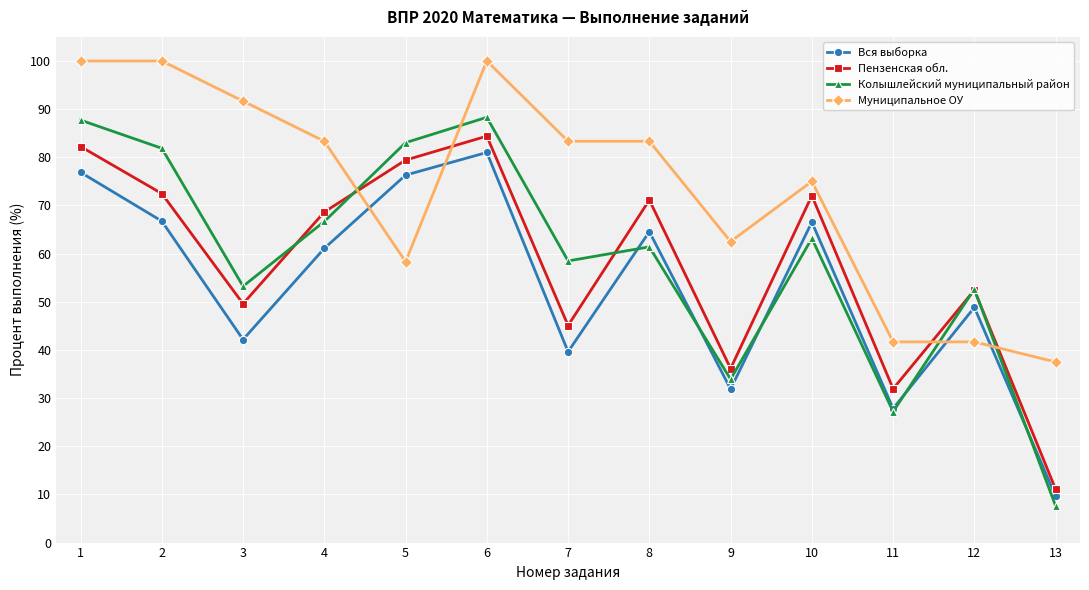

At how many categories does at least one series exceed 46?

11